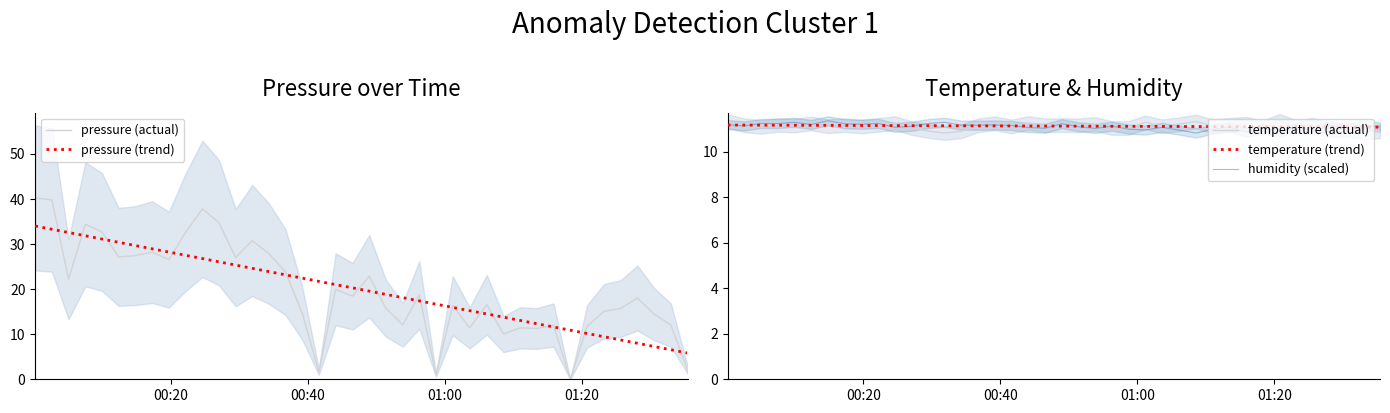

What is the highest value of the pressure (trend) series?

34.0